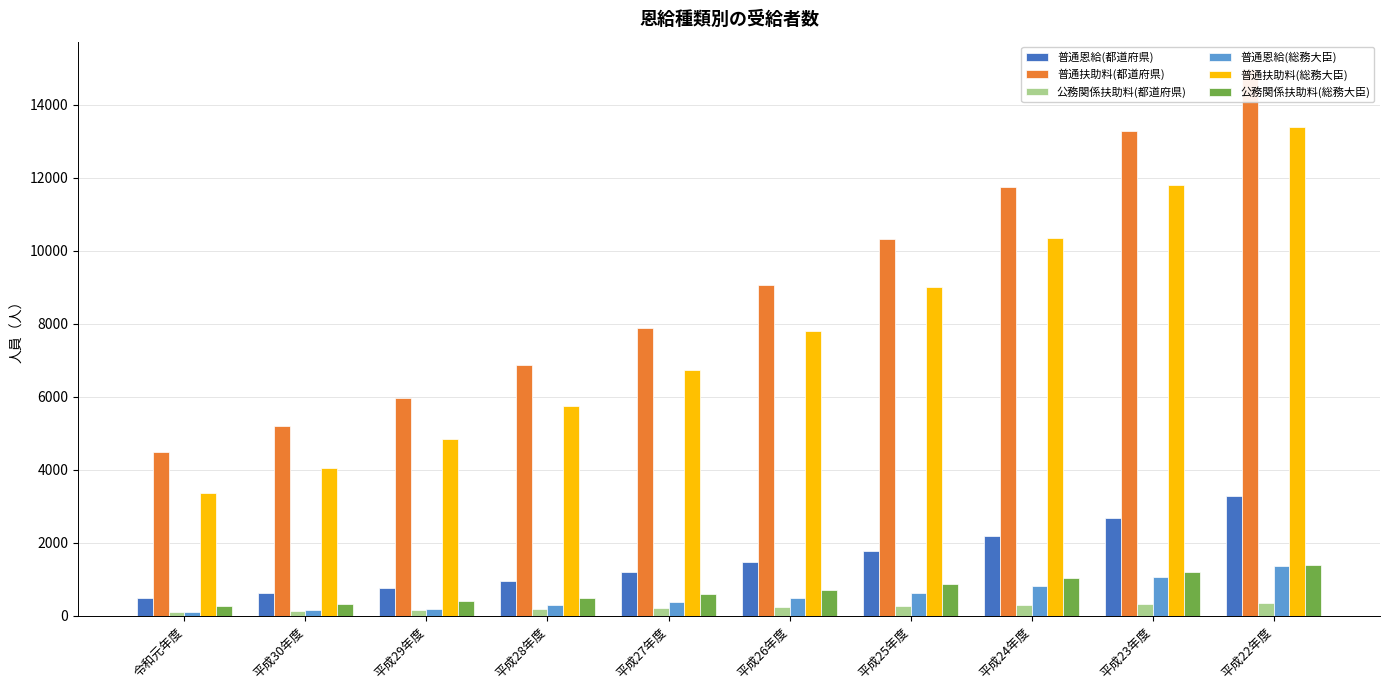

What is the sum of all 普通恩給(総務大臣) values?

5459